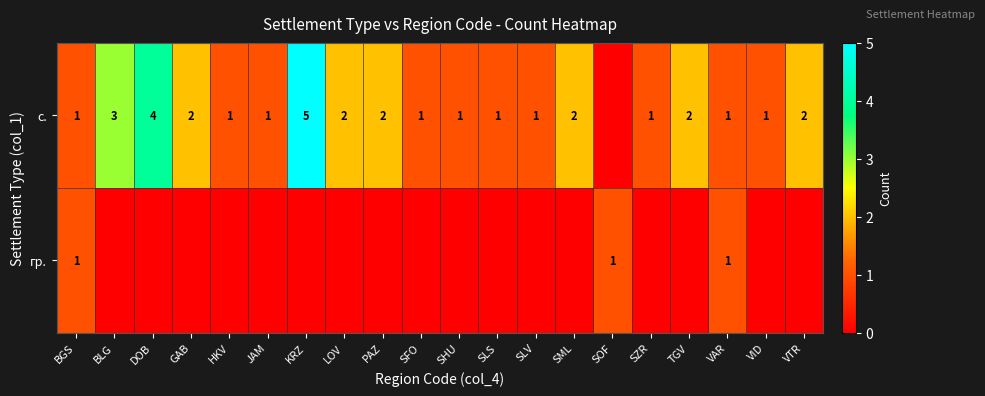

Which series changed the most between BLG and VAR?

с.